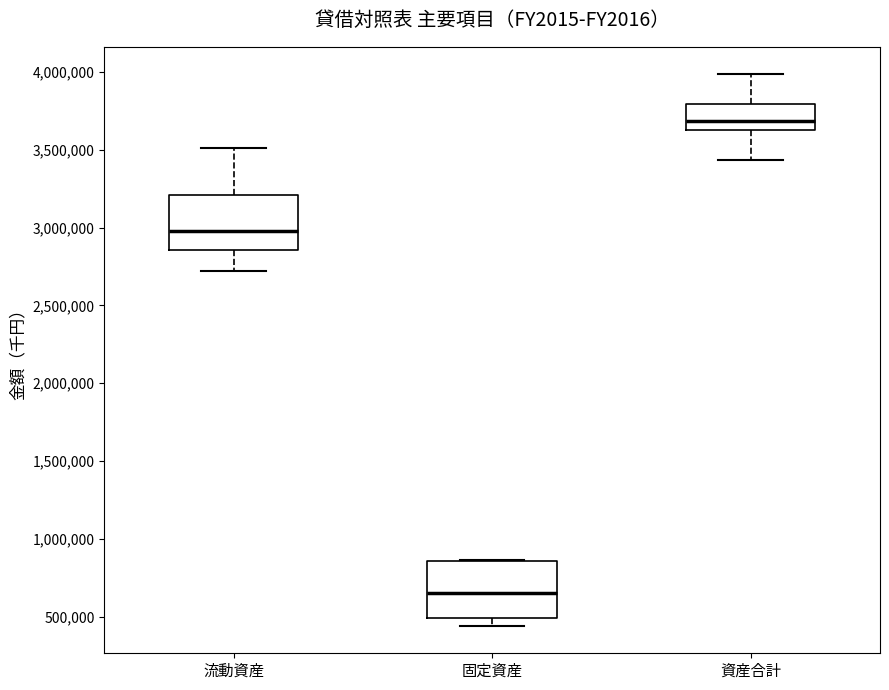

Reading left to right, transcribe this box plot: for each box, give where its median line is, the range the box spans, and where its two whiskers end, as read against the y-axis. The values are not printed on the chart, so give them approximately, as read against the axis.

流動資産: median 3000000, box 2850000 to 3200000, whiskers 2700000 to 3500000
固定資産: median 650000, box 500000 to 850000, whiskers 450000 to 850000
資産合計: median 3700000, box 3650000 to 3800000, whiskers 3450000 to 4000000